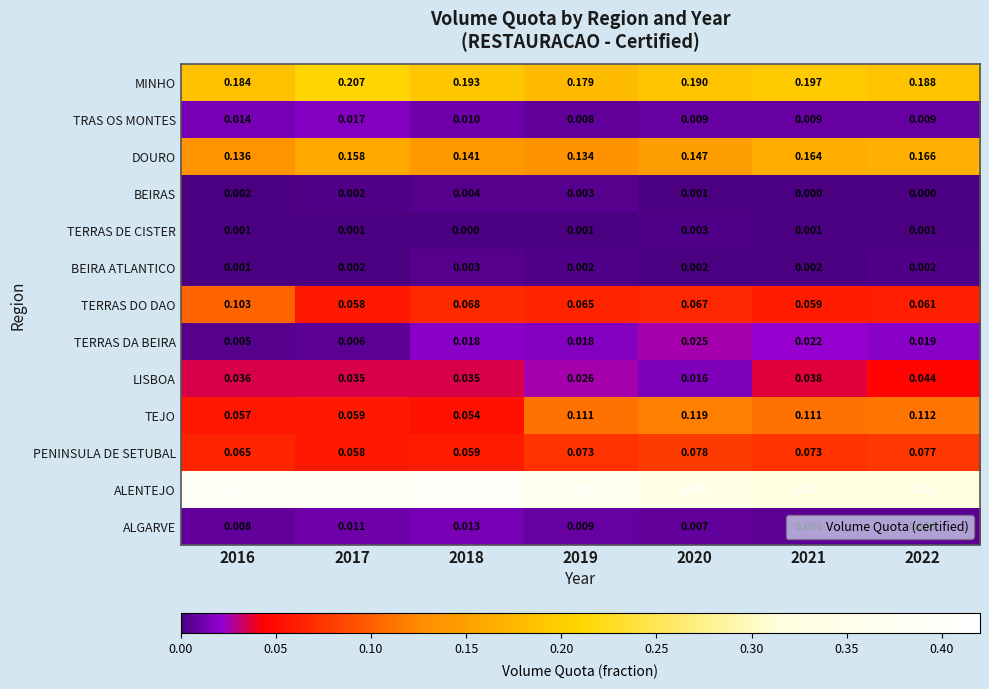

Count the number of categories in the chart.

7